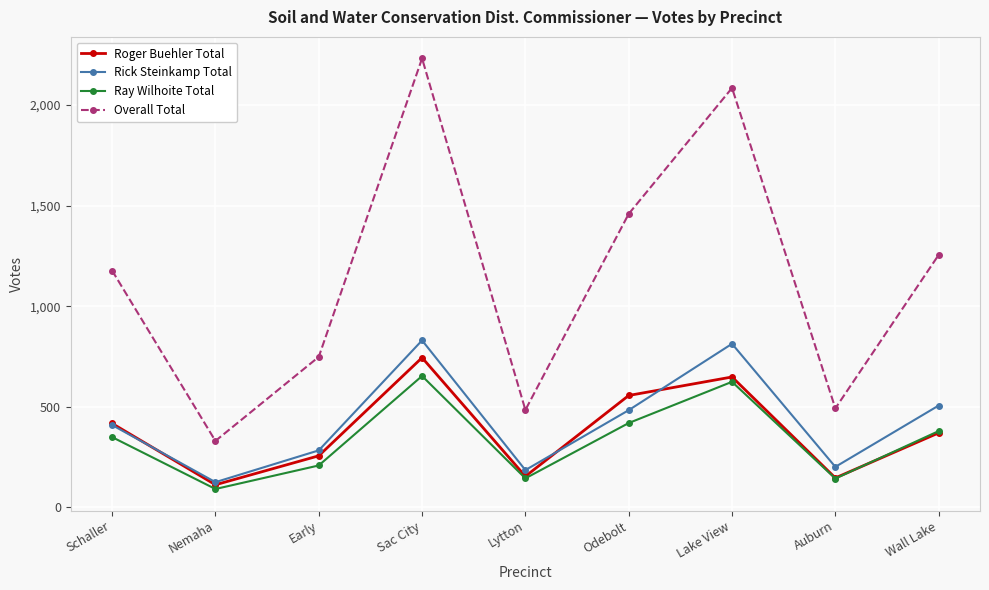

What is the difference between the second highest and minimum values in the Ray Wilhoite Total series?

533